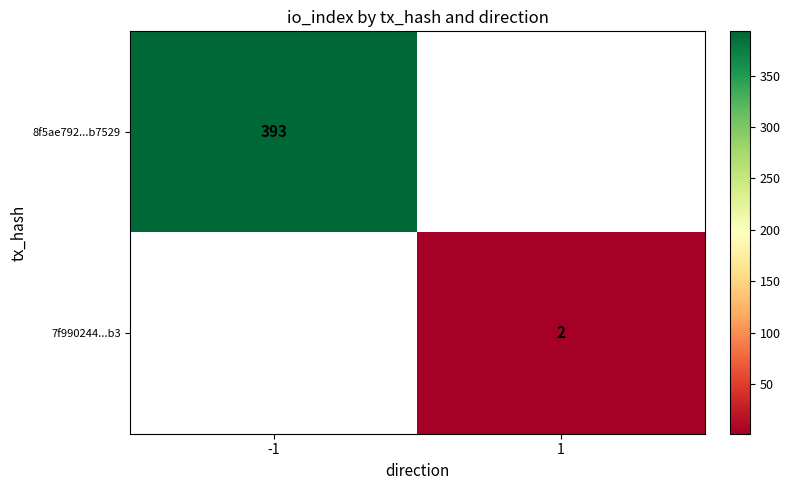

True or false: 7f990244...b3 has a value of 2 at 1.

True